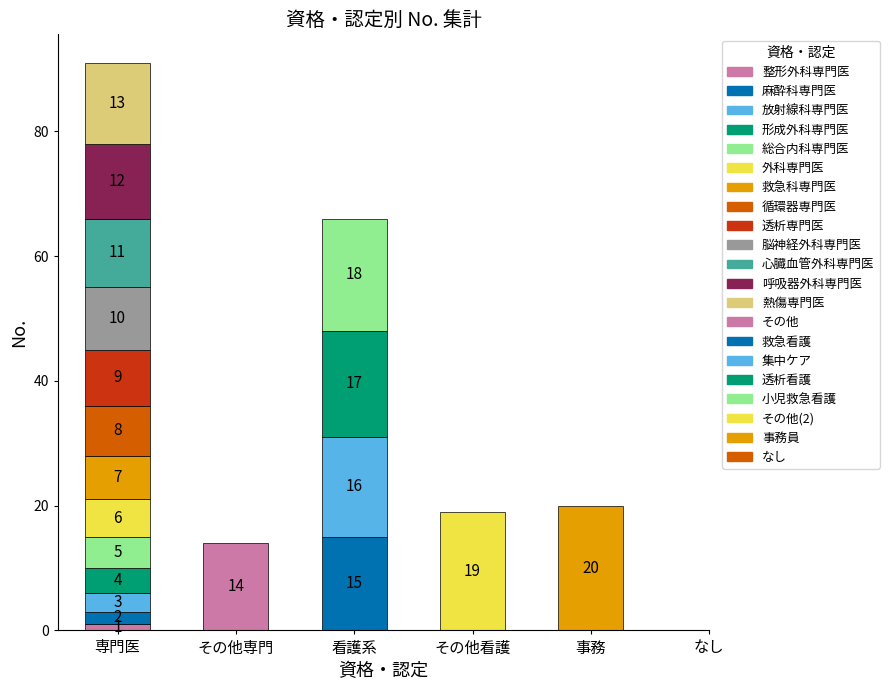

What is the sum of the values at 麻酔科専門医 and 透析専門医?

11